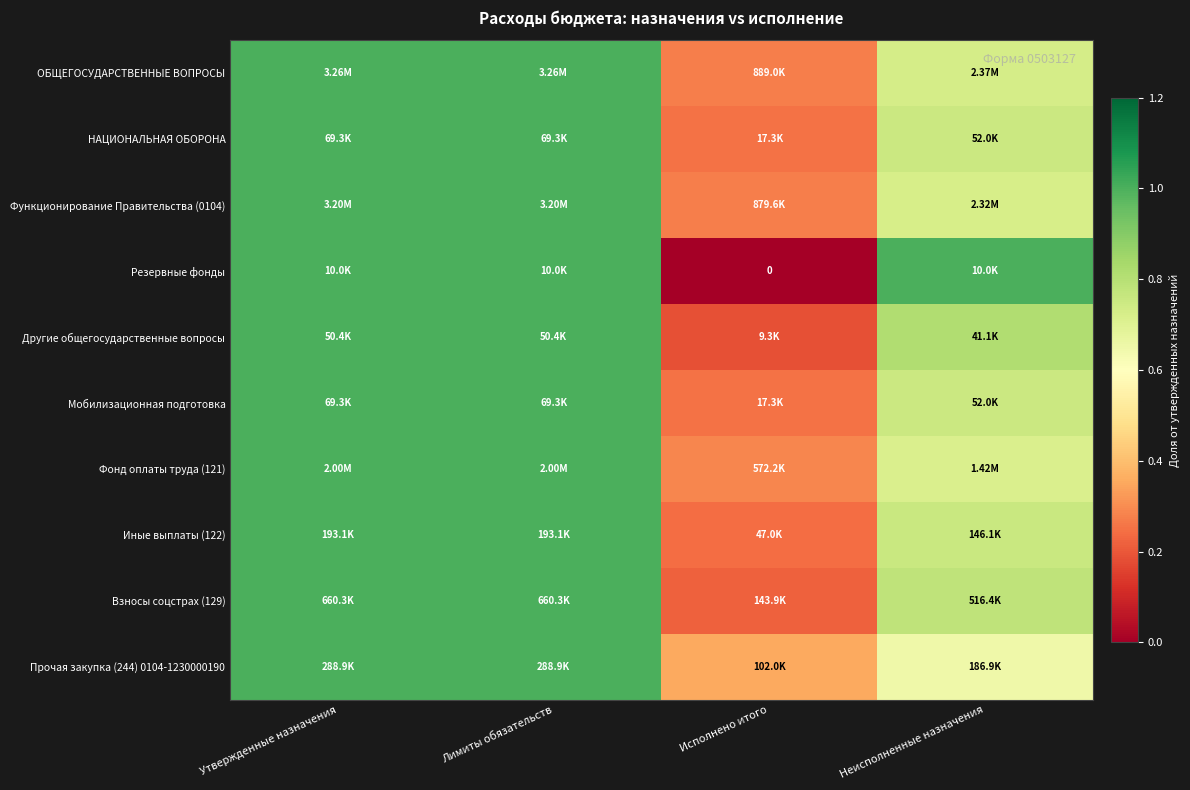

How many series are shown in this chart?

10